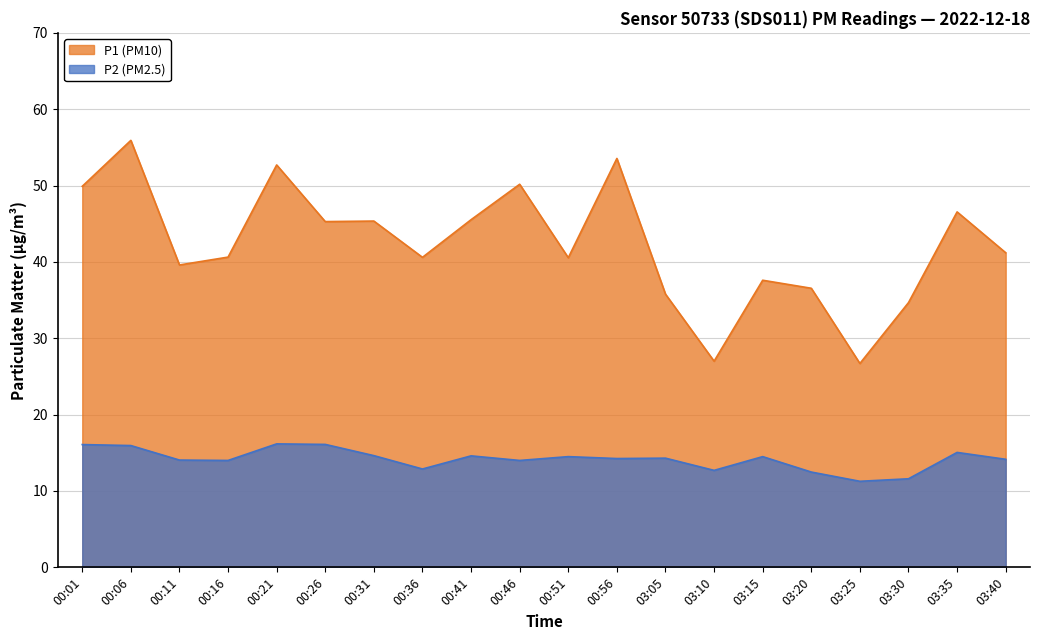

What position from the right is 00:36?

13